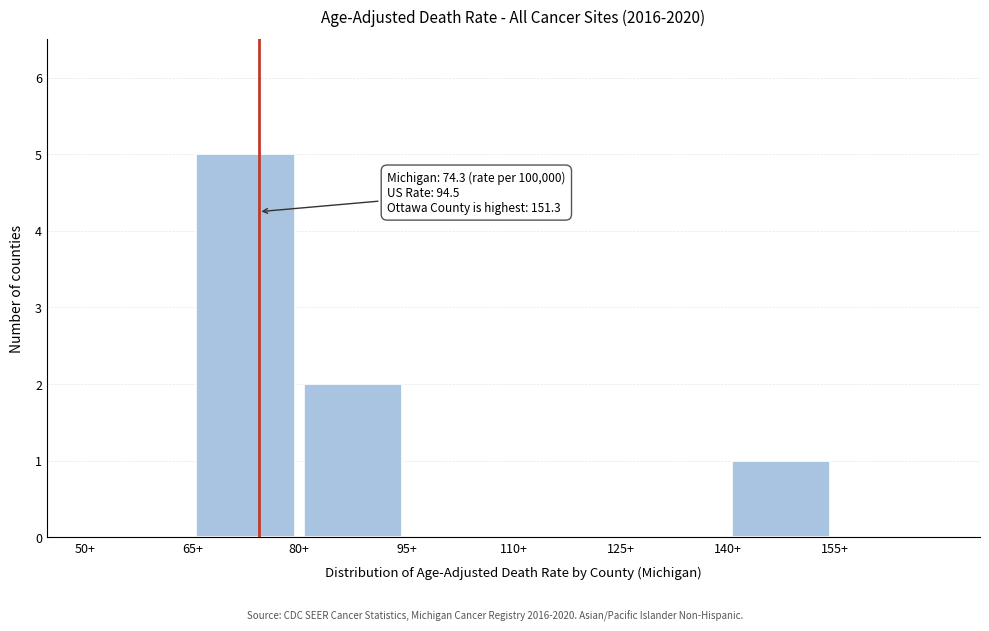

Over which range of the x-axis is the bar tallest?

65 to 80